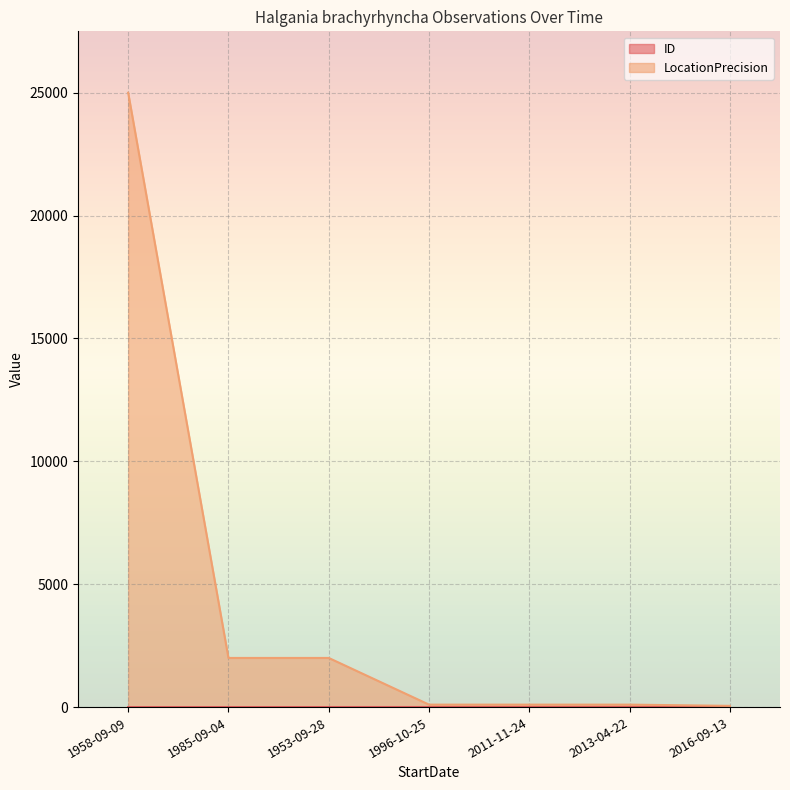

Which has a higher value, 1958-09-09 or 1985-09-04?

1985-09-04